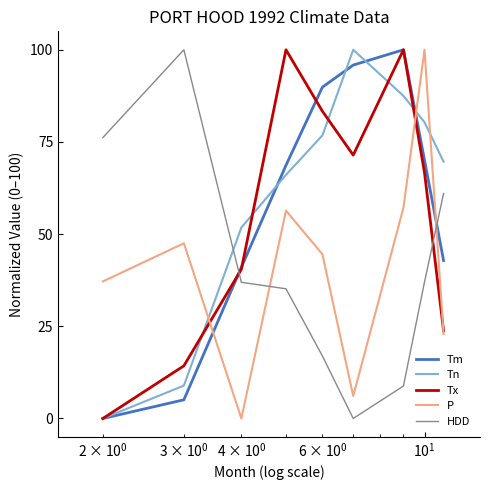

True or false: Tn and Tm cross at least once.

True